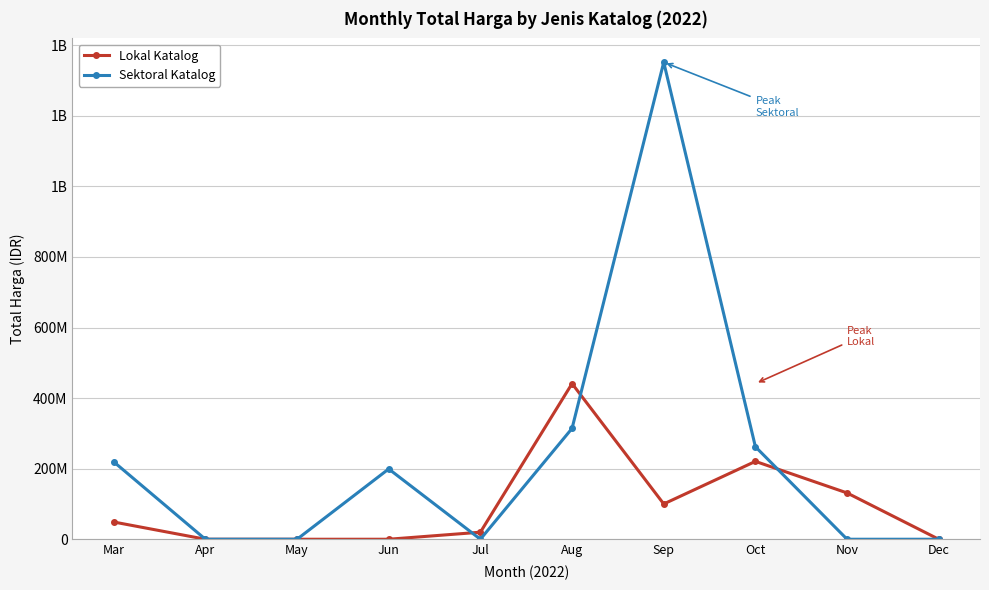

Does the chart have visible grid lines?

Yes